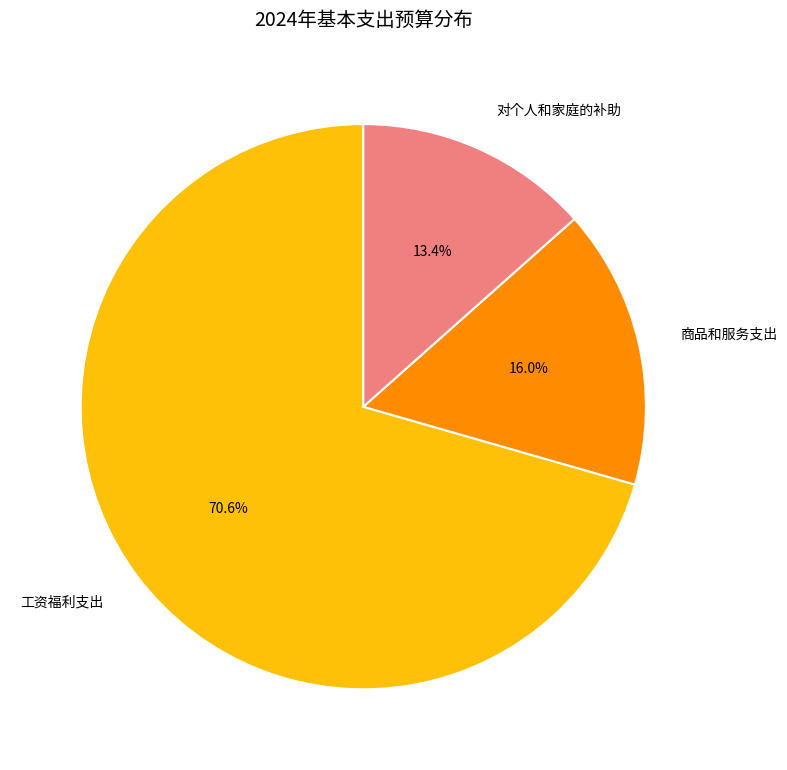

To the nearest percent, what is the combined percentage of 对个人和家庭的补助 and 工资福利支出?

84%